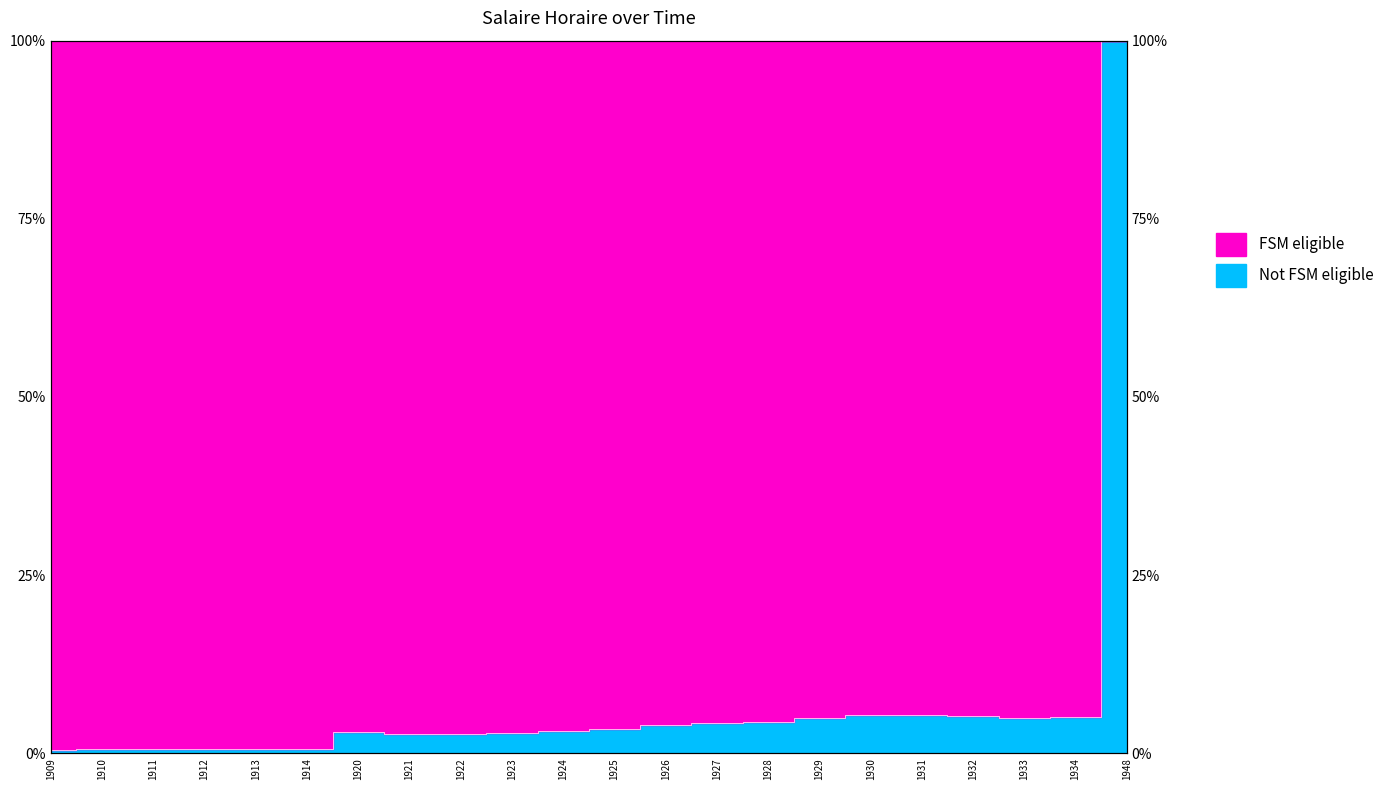

The chart shows a value of 0.0 at 1928. True or false?

True